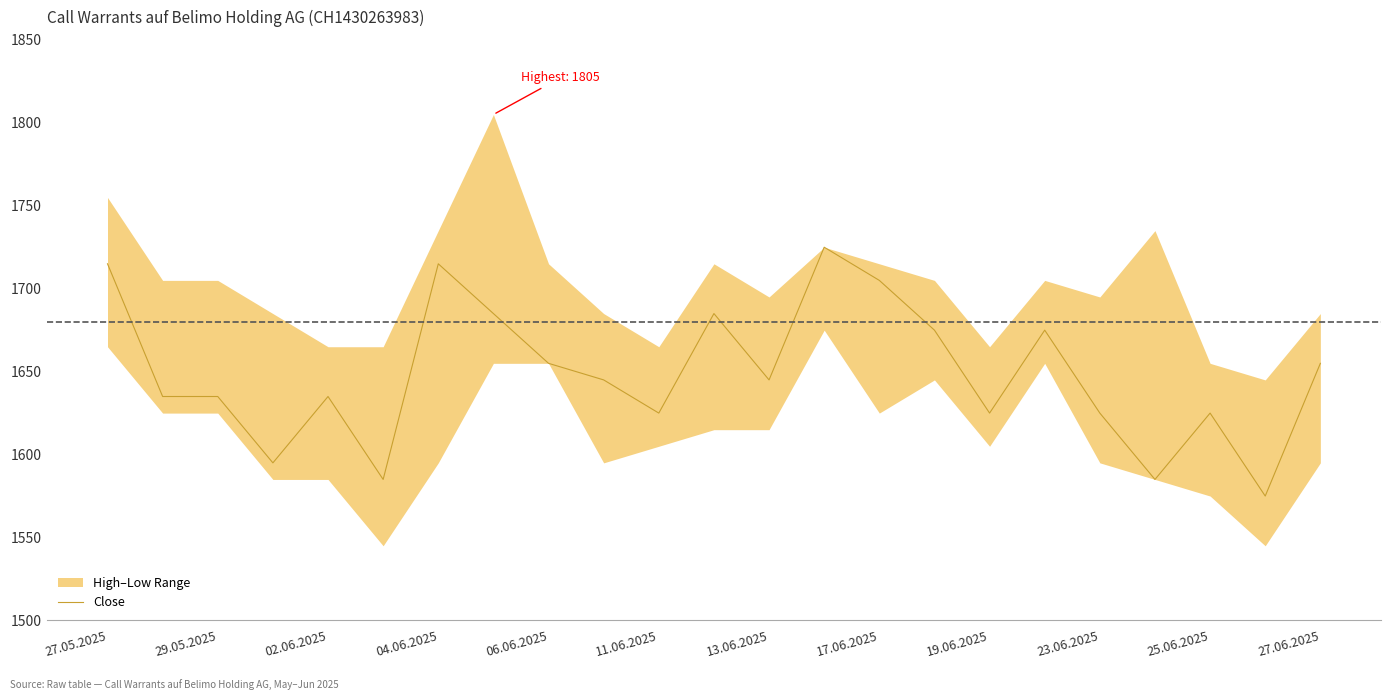

The Close series shows 735 at 19.06.2025. True or false?

False